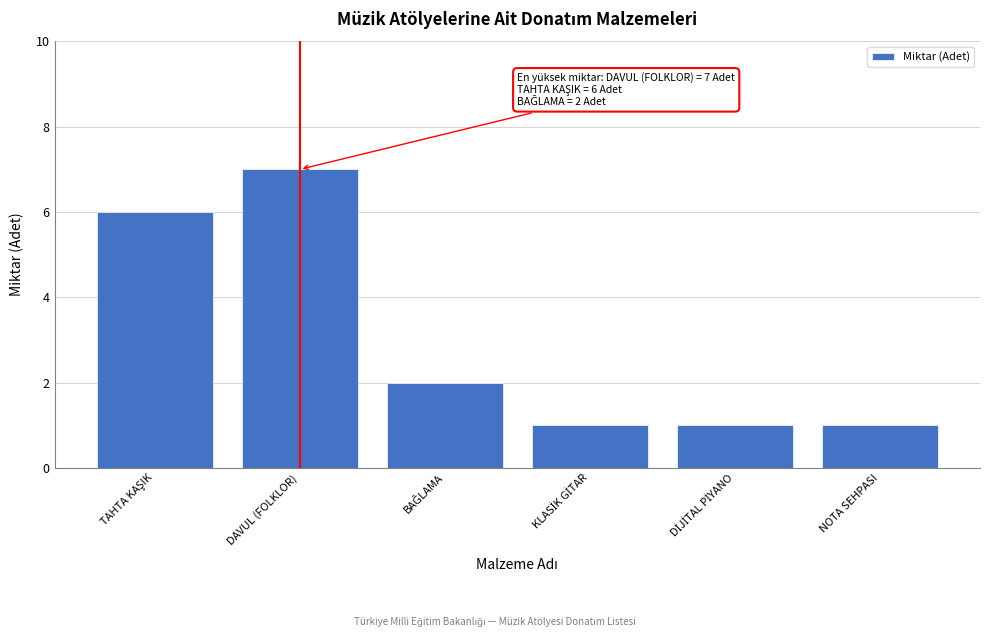

Reading left to right, what are all the values shown in this chart?

6	7	2	1	1	1